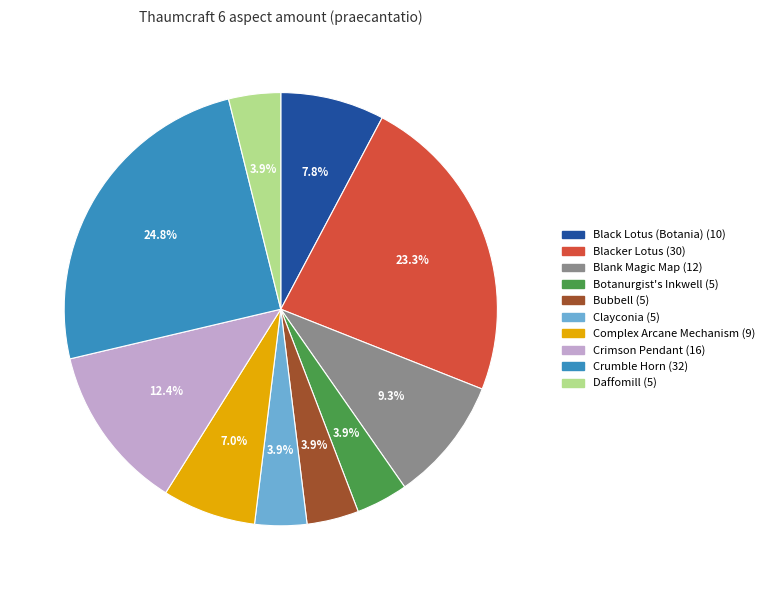

To the nearest percent, what is the difference between the Bubbell and Black Lotus (Botania) slice percentages?

4%